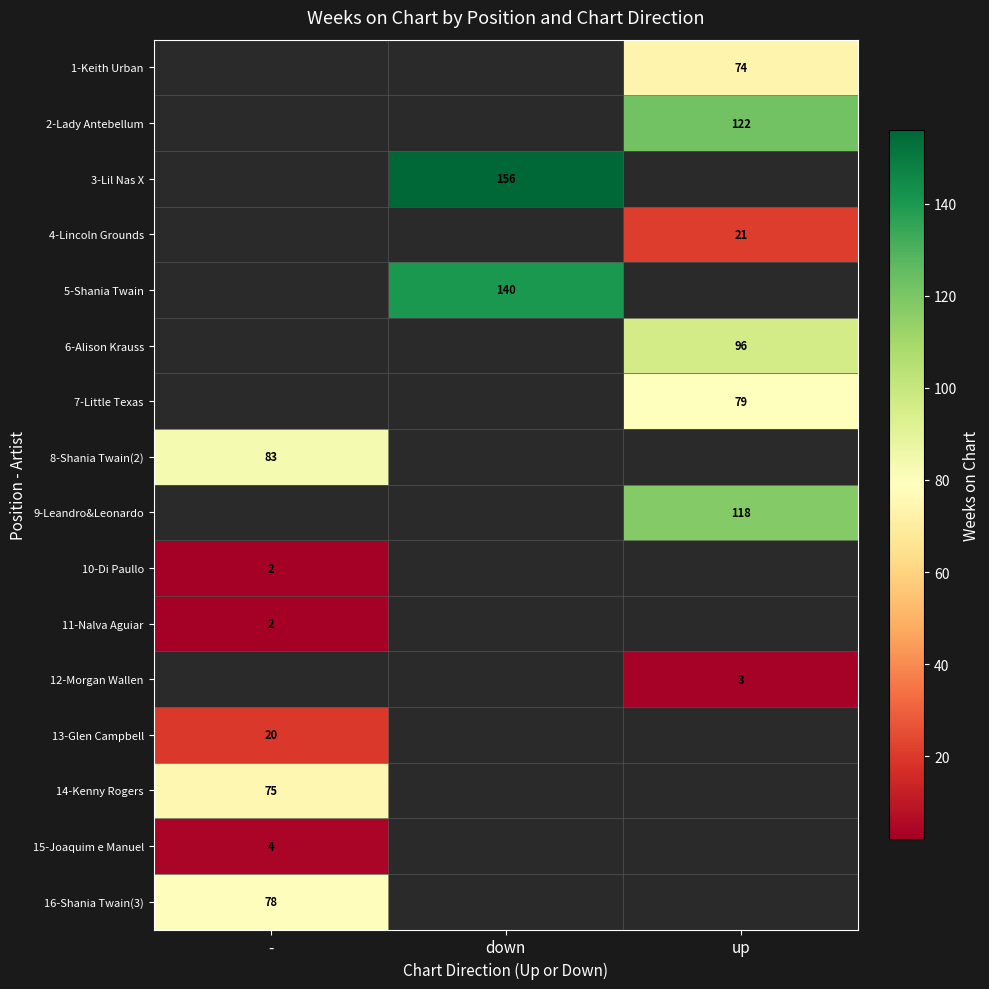

True or false: 2-Lady Antebellum has a value of 122 at up.

True